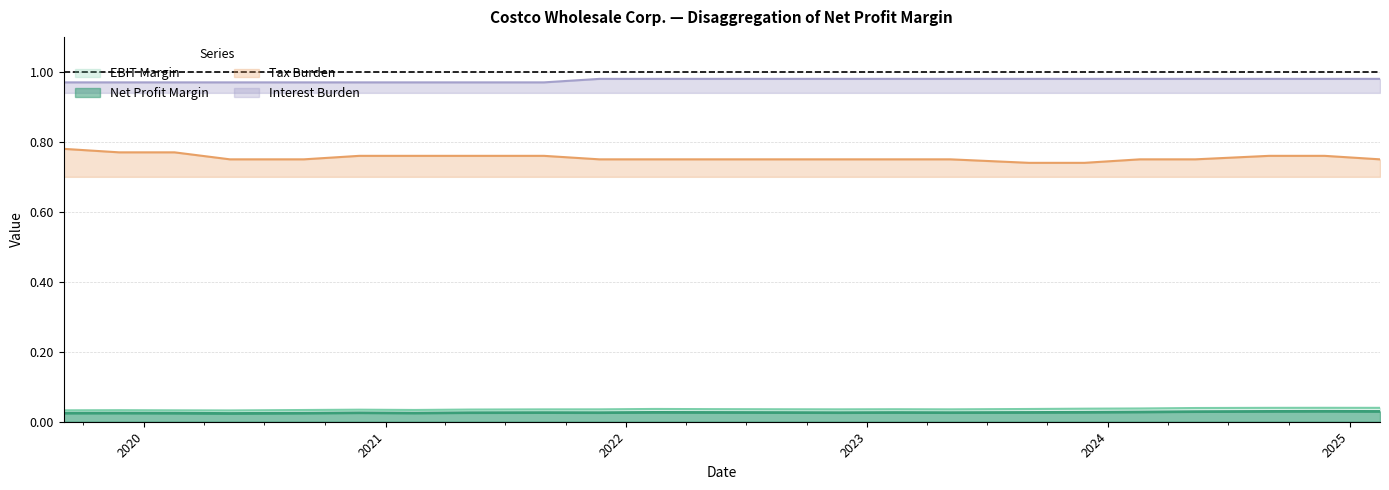

What position from the left is 2021-05-09?

8